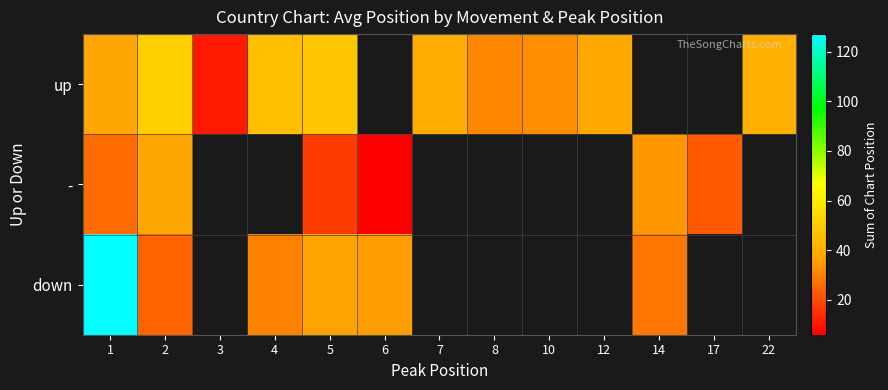

At which label does down reach its minimum?

2